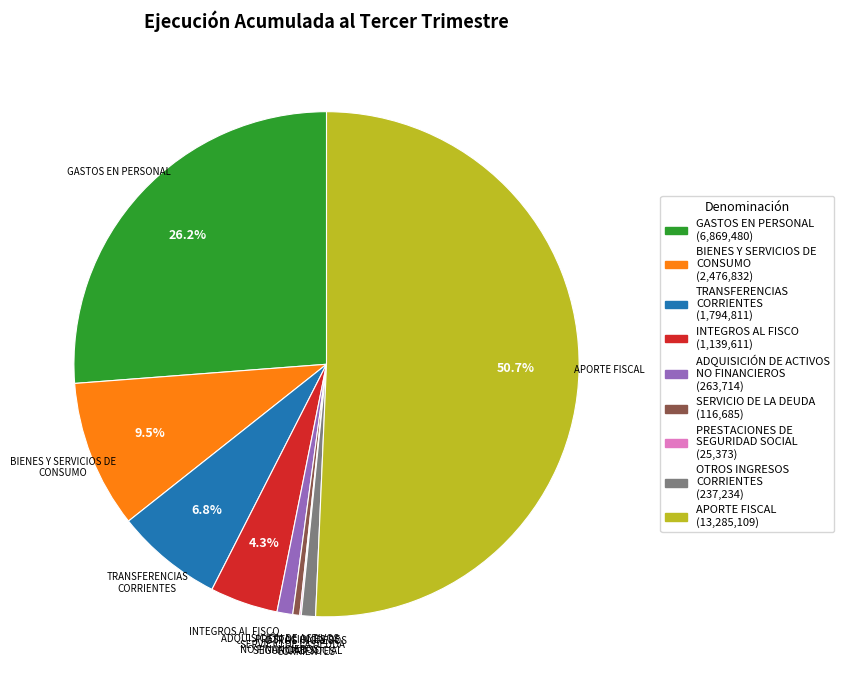

To the nearest percent, what portion does ADQUISICIÓN DE ACTIVOS NO FINANCIEROS represent?

1%